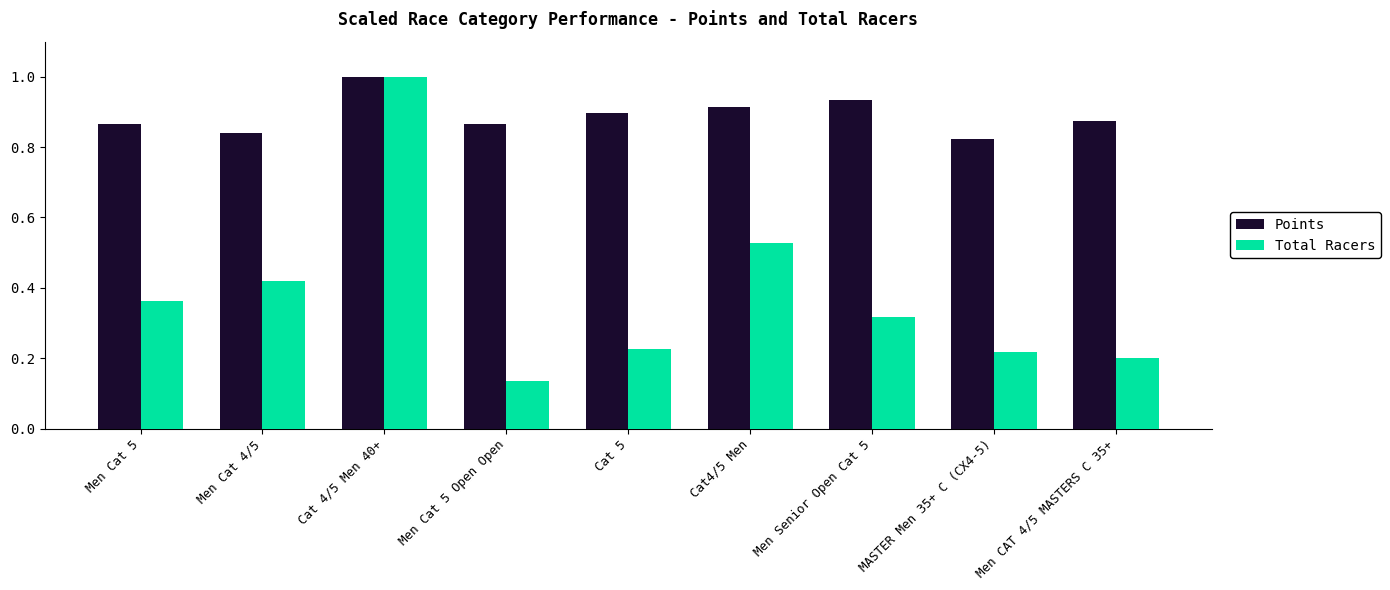

At how many categories does at least one series exceed 0?

9